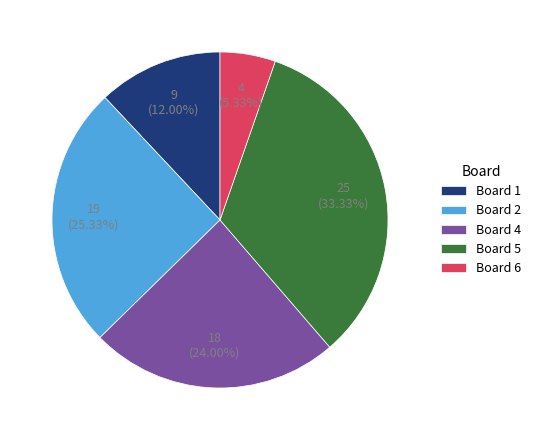

Which slice is the smallest?

Board 6